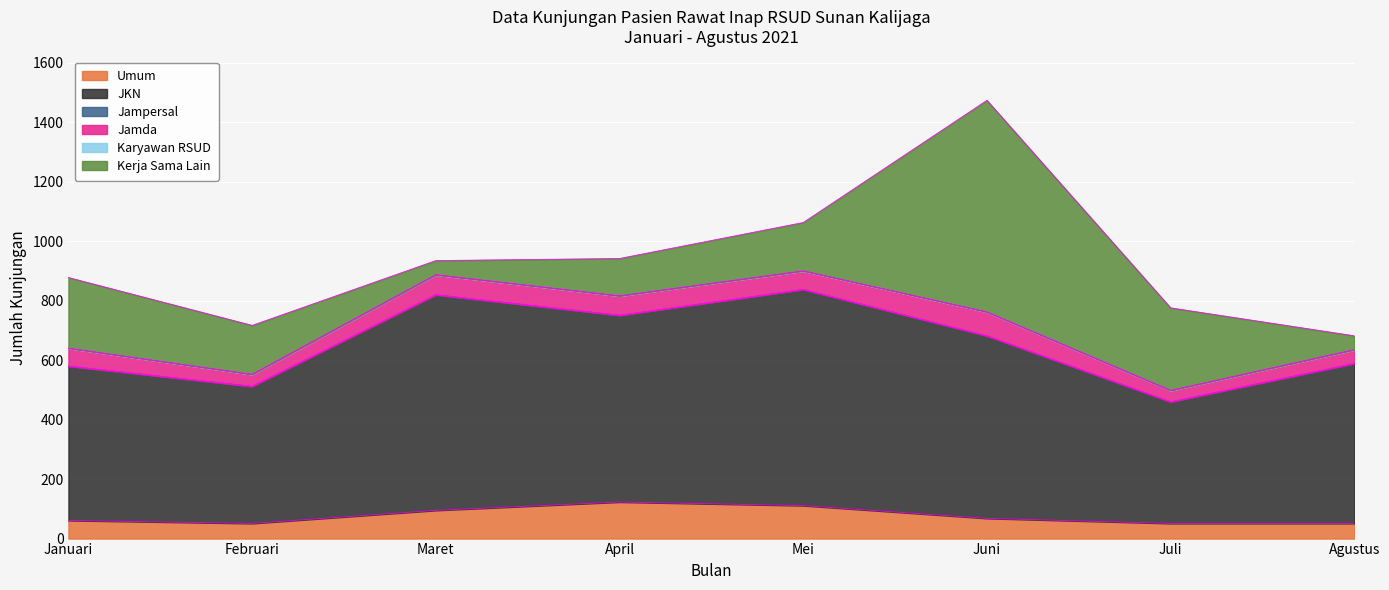

Which label corresponds to the largest value in the chart?

Mei